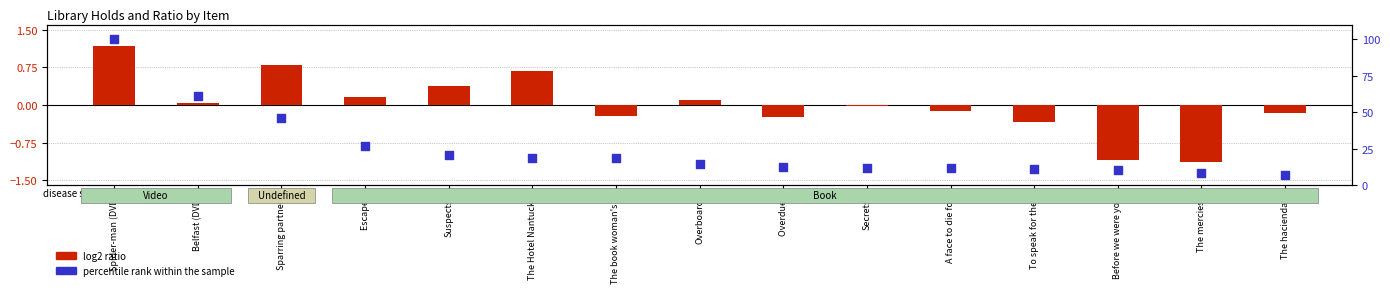

What is the total value across all series at A face to die for ?

11.8